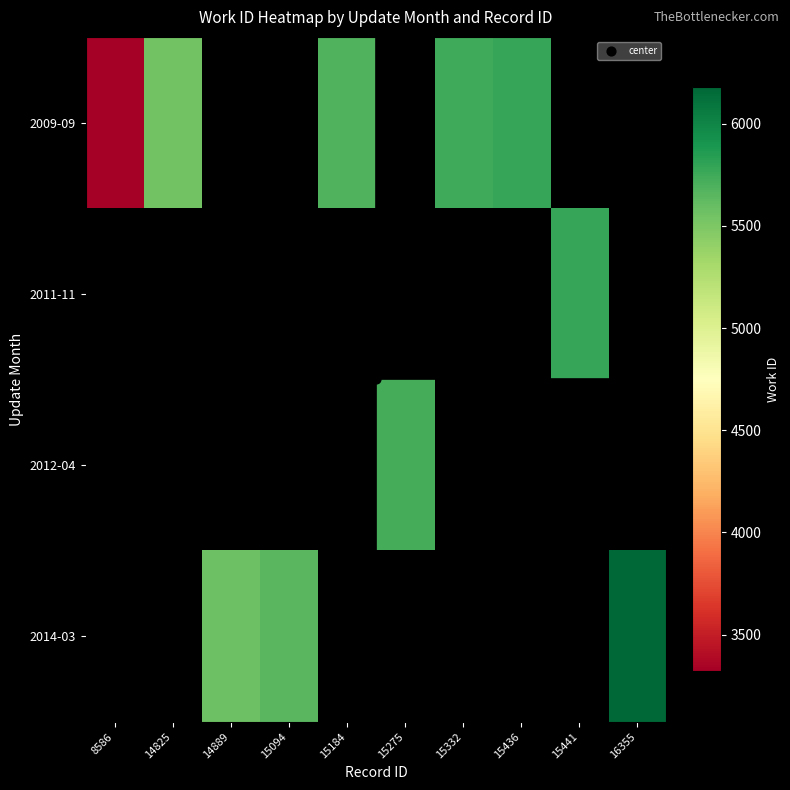

True or false: 2012-04 has a value of 7530.8 at 15275.

False